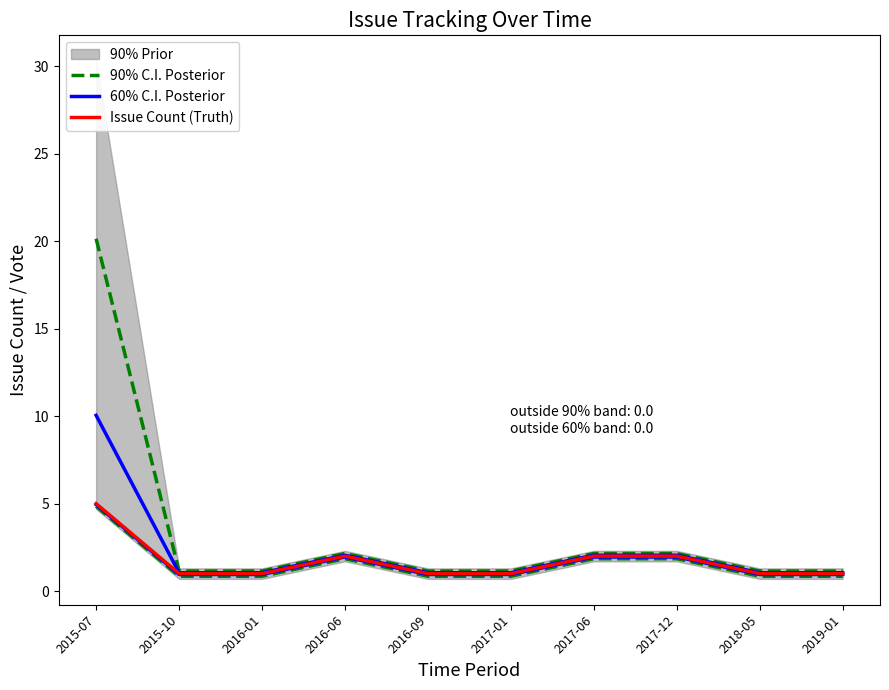

Reading left to right, extract all data points from this chart.

90% C.I. Posterior: 20.1	1.1	1.1	2.1	1.1	1.1	2.1	2.1	1.1	1.1
60% C.I. Posterior: 10.1	1.1	1.1	2.0	1.1	1.1	2.0	2.0	1.1	1.1
Issue Count (Truth): 5.0	1.0	1.0	2.0	1.0	1.0	2.0	2.0	1.0	1.0